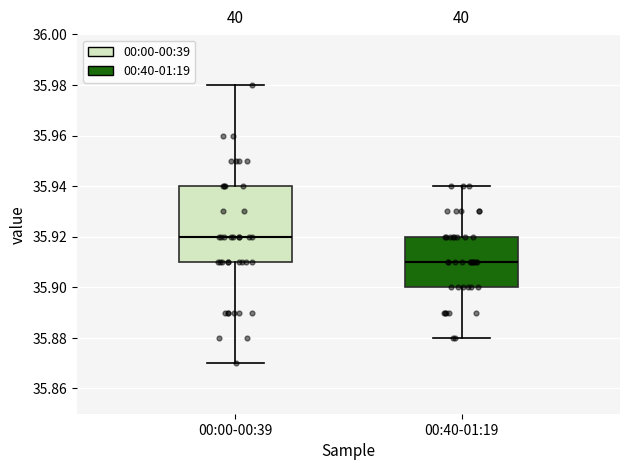

Reading left to right, read every box against the y-axis: the position of its median line, the range the box covers, and the ends of its whiskers. The values are not printed on the chart, so give them approximately, as read against the axis.

00:00-00:39: median 35.92, box 35.91 to 35.94, whiskers 35.87 to 35.98
00:40-01:19: median 35.91, box 35.90 to 35.92, whiskers 35.88 to 35.94